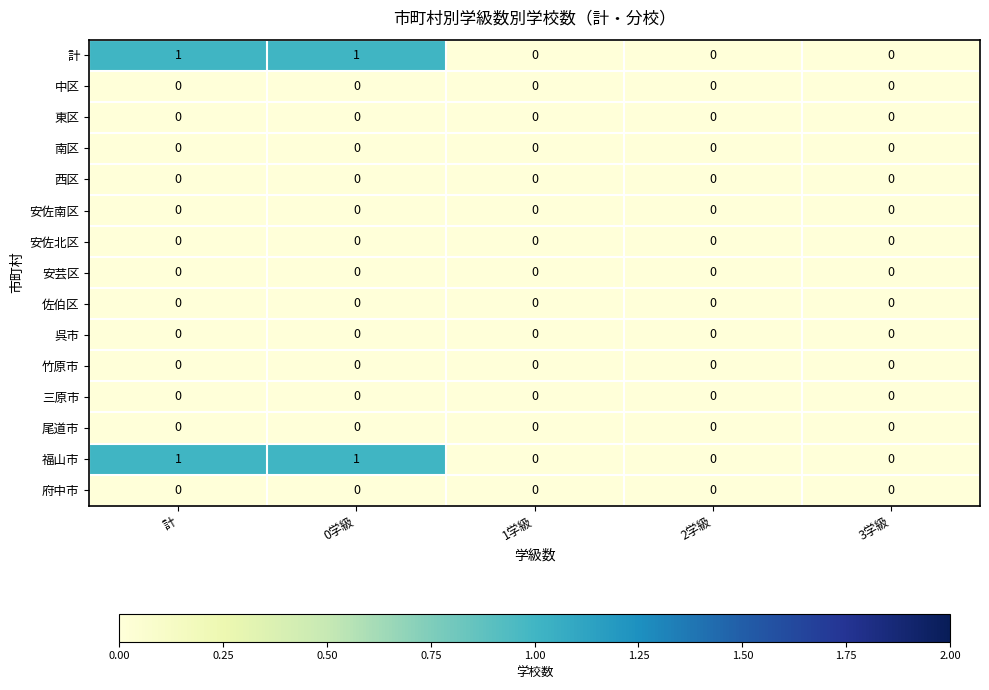

Is it true that 佐伯区 equals 0 at 0学級?

True